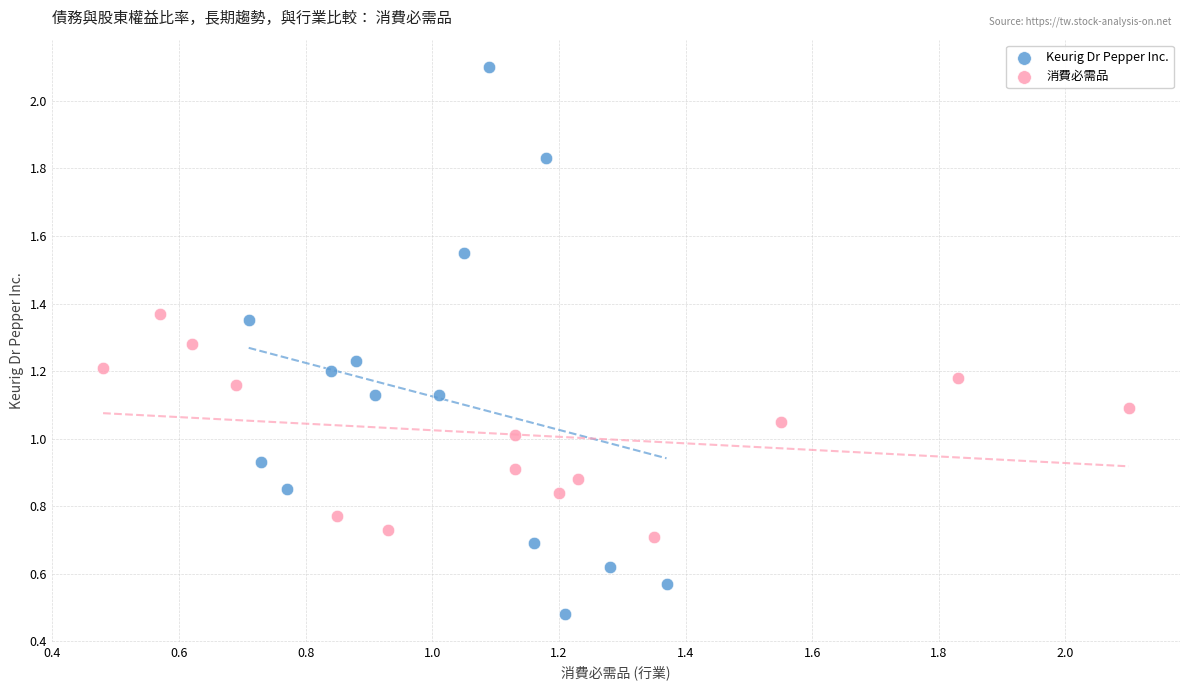

What are all the series names shown in the legend?

Keurig Dr Pepper Inc., 消費必需品